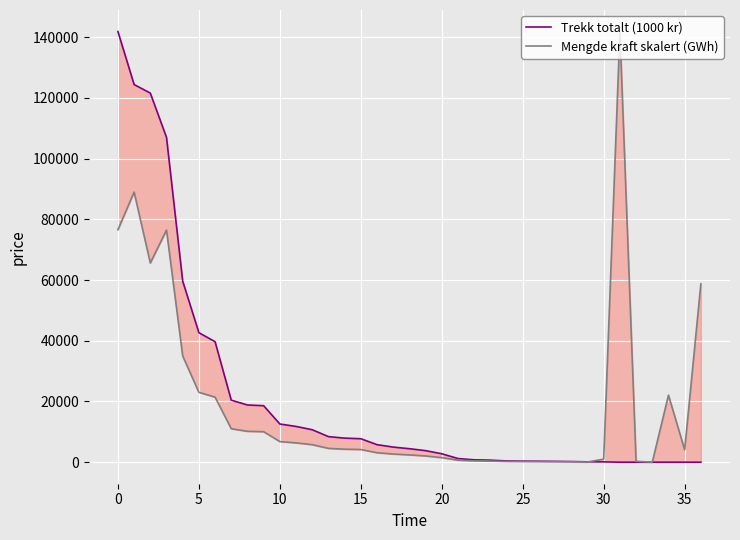

Where do Mengde kraft skalert (GWh) and Trekk totalt (1000 kr) first cross each other?

29 and 30